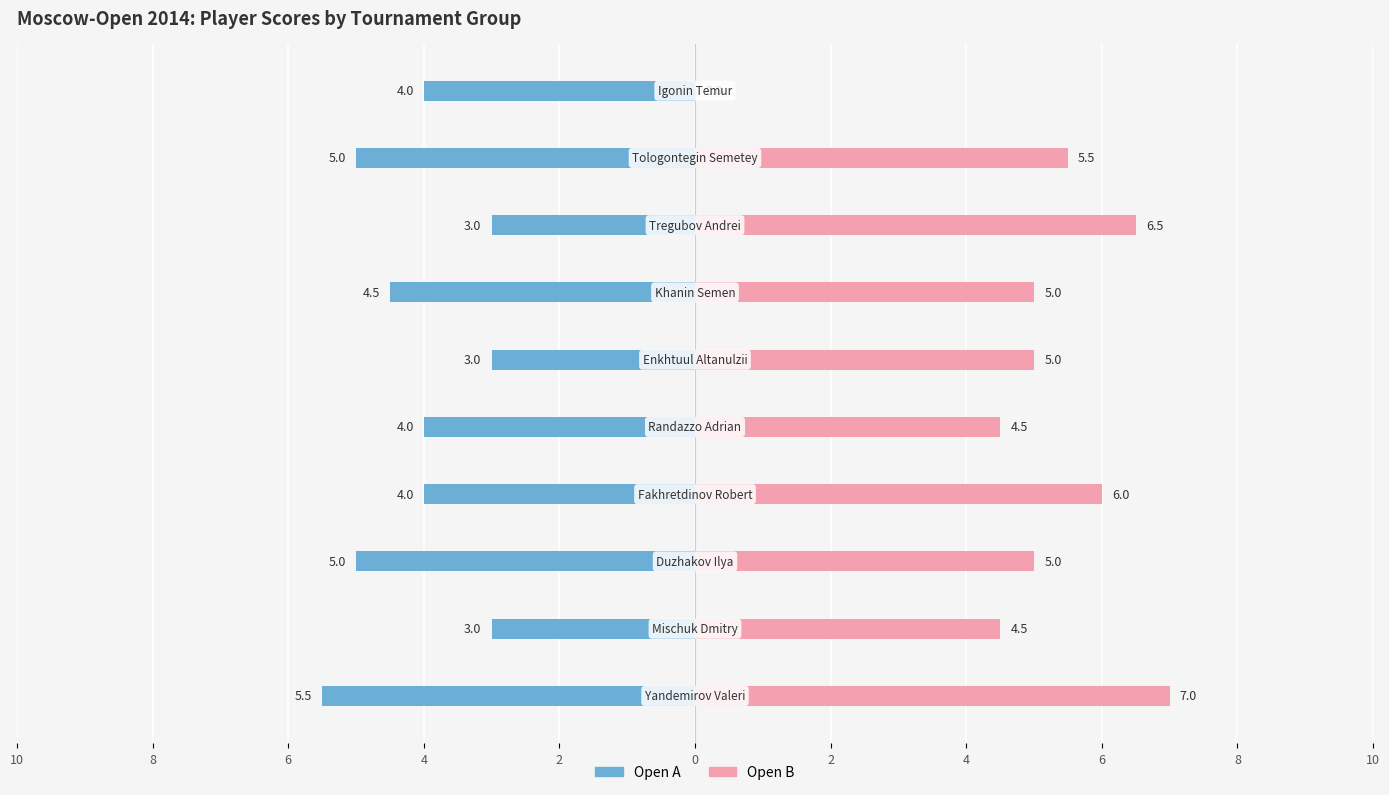

What is the maximum value shown in the chart?

7.0